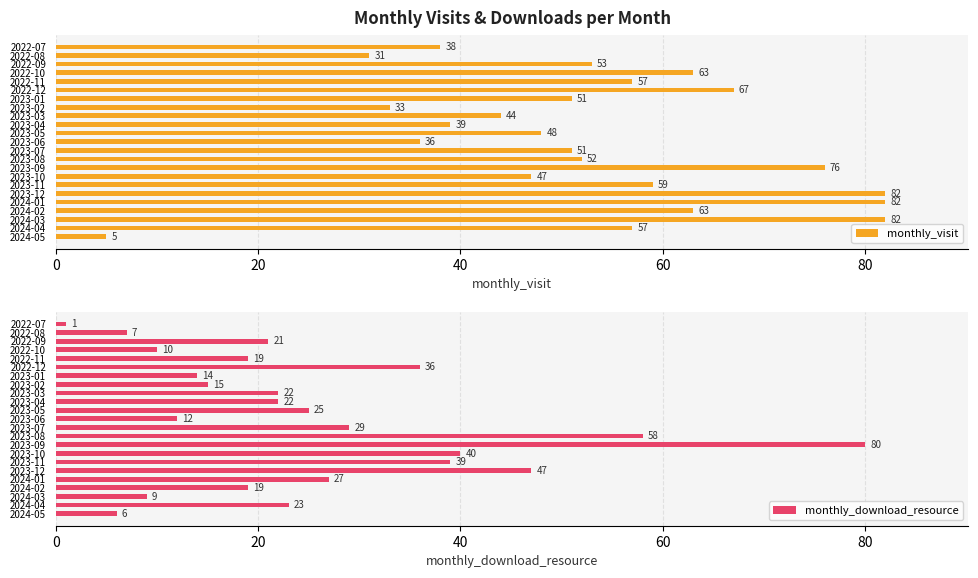

What is the difference between the maximum and minimum values in the monthly_visit series?

77